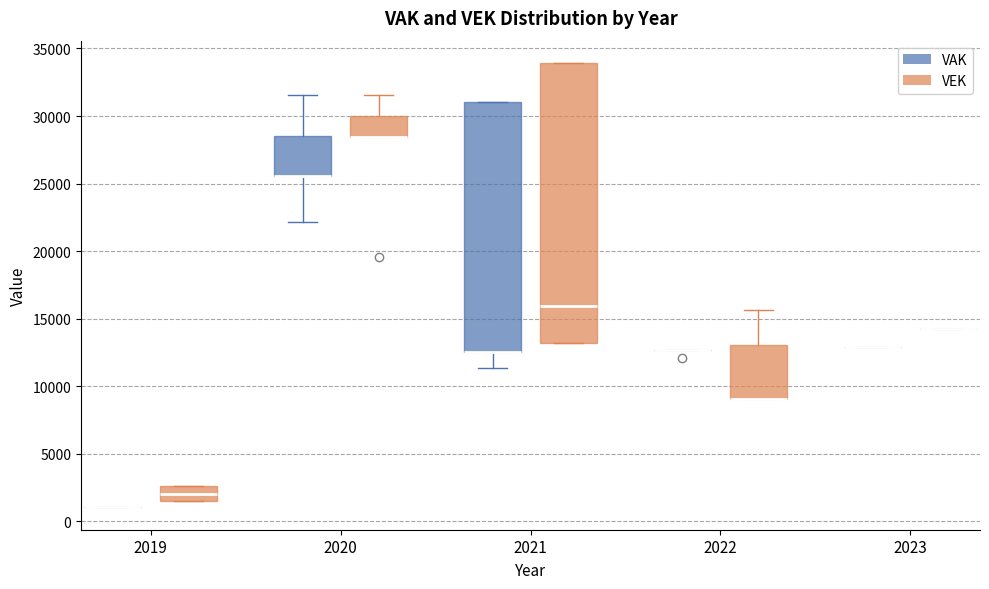

Reading left to right, transcribe this box plot: for each box, give where its median line is, the range the box spans, and where its two whiskers end, as read against the y-axis. The values are not printed on the chart, so give them approximately, as read against the axis.

2019 (VAK): box collapsed to a line at 1000, whiskers 1000 to 1000
2019 (VEK): median 2000, box 1500 to 2500, whiskers 1500 to 2500
2020 (VAK): median 25500 (drawn on the box's lower edge), box 25500 to 28500, whiskers 22000 to 31500
2020 (VEK): median 28500 (drawn on the box's lower edge), box 28500 to 30000, whiskers 28500 to 31500
2021 (VAK): median 12500 (drawn on the box's lower edge), box 12500 to 31000, whiskers 11500 to 31000
2021 (VEK): median 16000, box 13000 to 34000, whiskers 13000 to 34000
2022 (VAK): box collapsed to a line at 12500, whiskers 12500 to 12500
2022 (VEK): median 9000 (drawn on the box's lower edge), box 9000 to 13000, whiskers 9000 to 15500
2023 (VAK): box collapsed to a line at 13000, whiskers 13000 to 13000
2023 (VEK): box collapsed to a line at 14500, whiskers 14500 to 14500